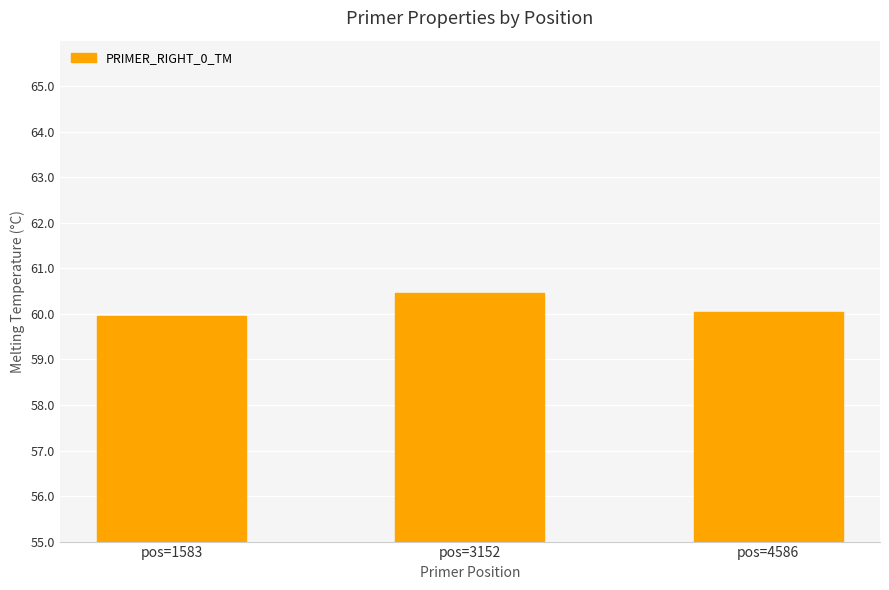

Count the number of categories in the chart.

3